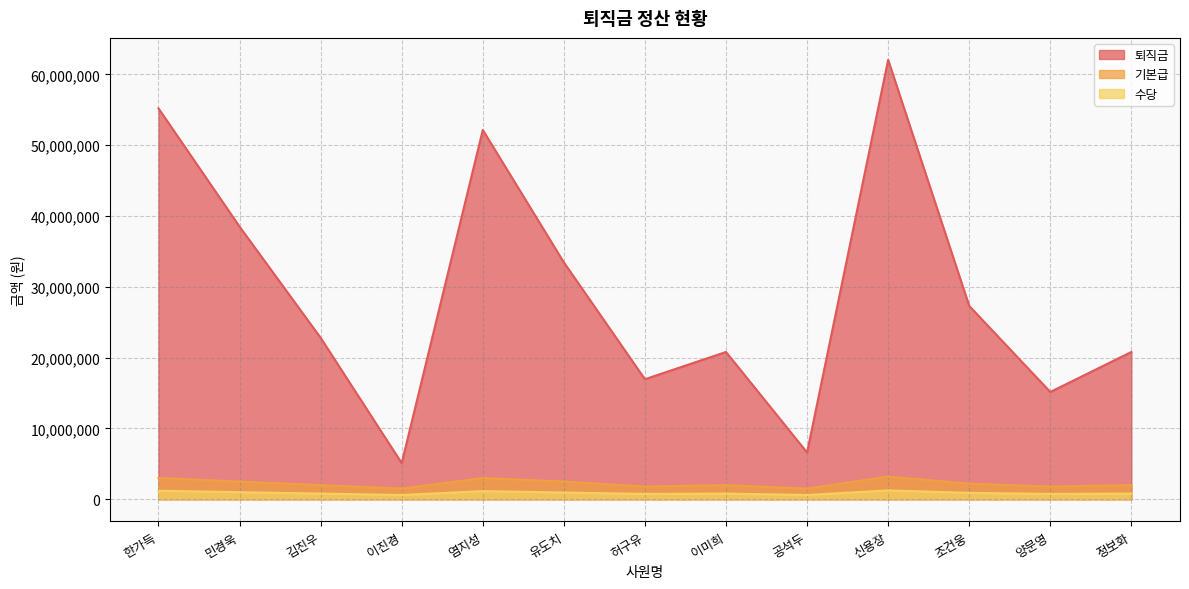

How many lines are shown in the chart?

3